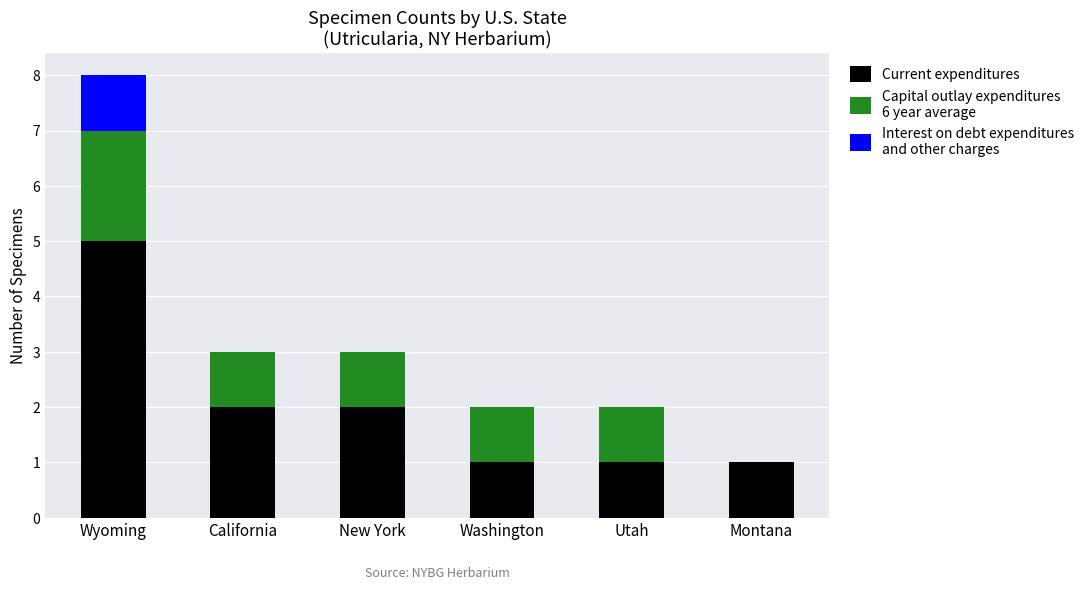

At which category is the sum across all series the highest?

Wyoming